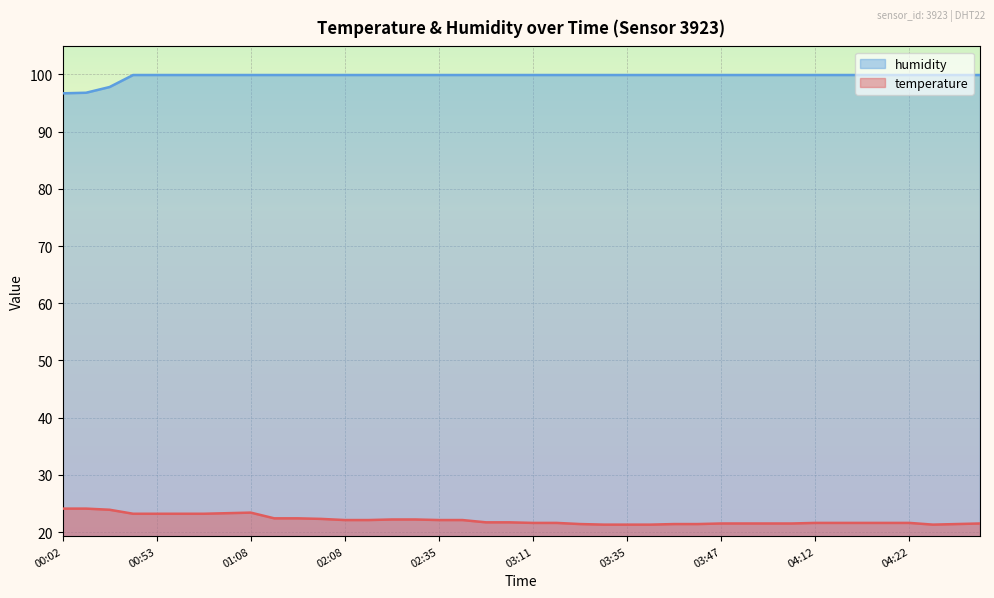

At how many categories does at least one series exceed 43?

40